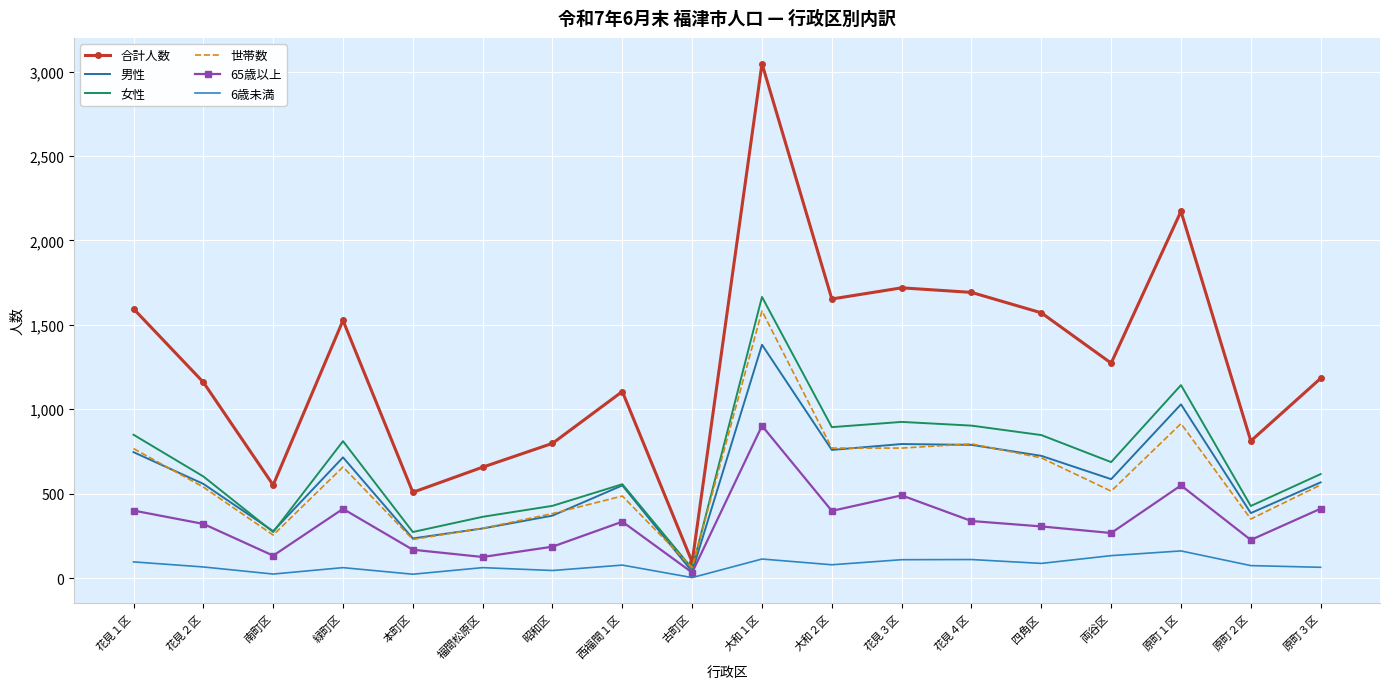

True or false: 男性 and 65歳以上 cross at least once.

False